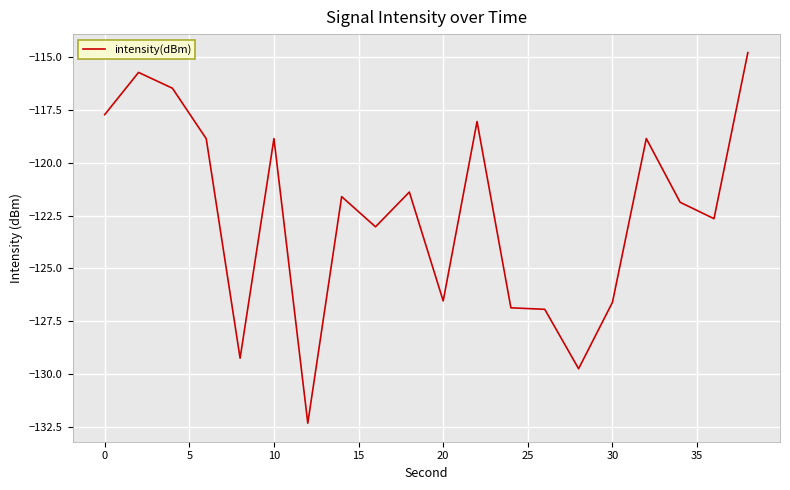

What is the difference between the maximum and minimum values?

17.6